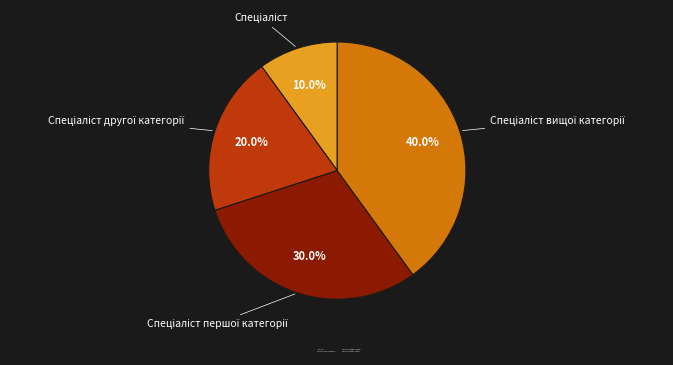

Is there a majority slice in this chart?

No